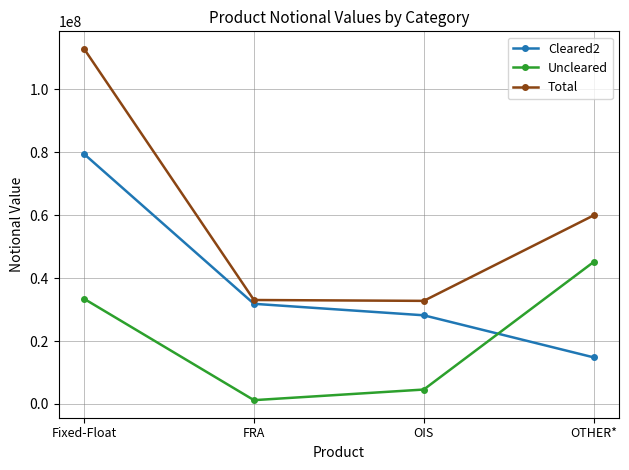

What is the label of the 2nd point from the right?

OIS